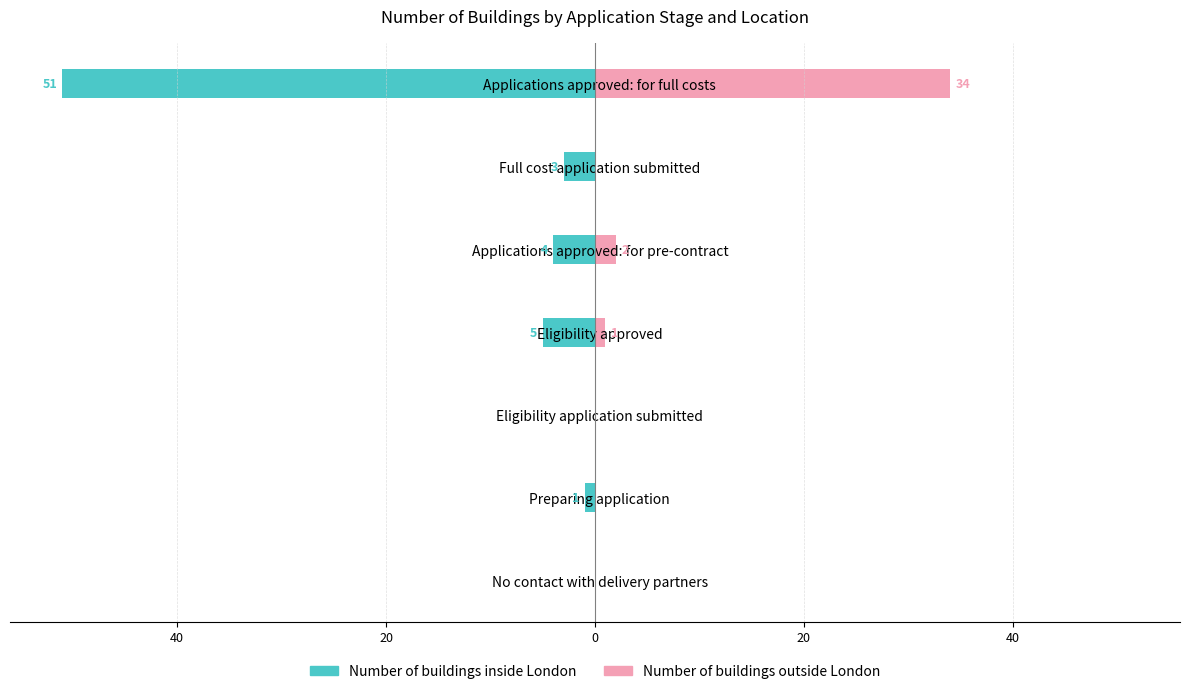

How many groups of bars are there?

7